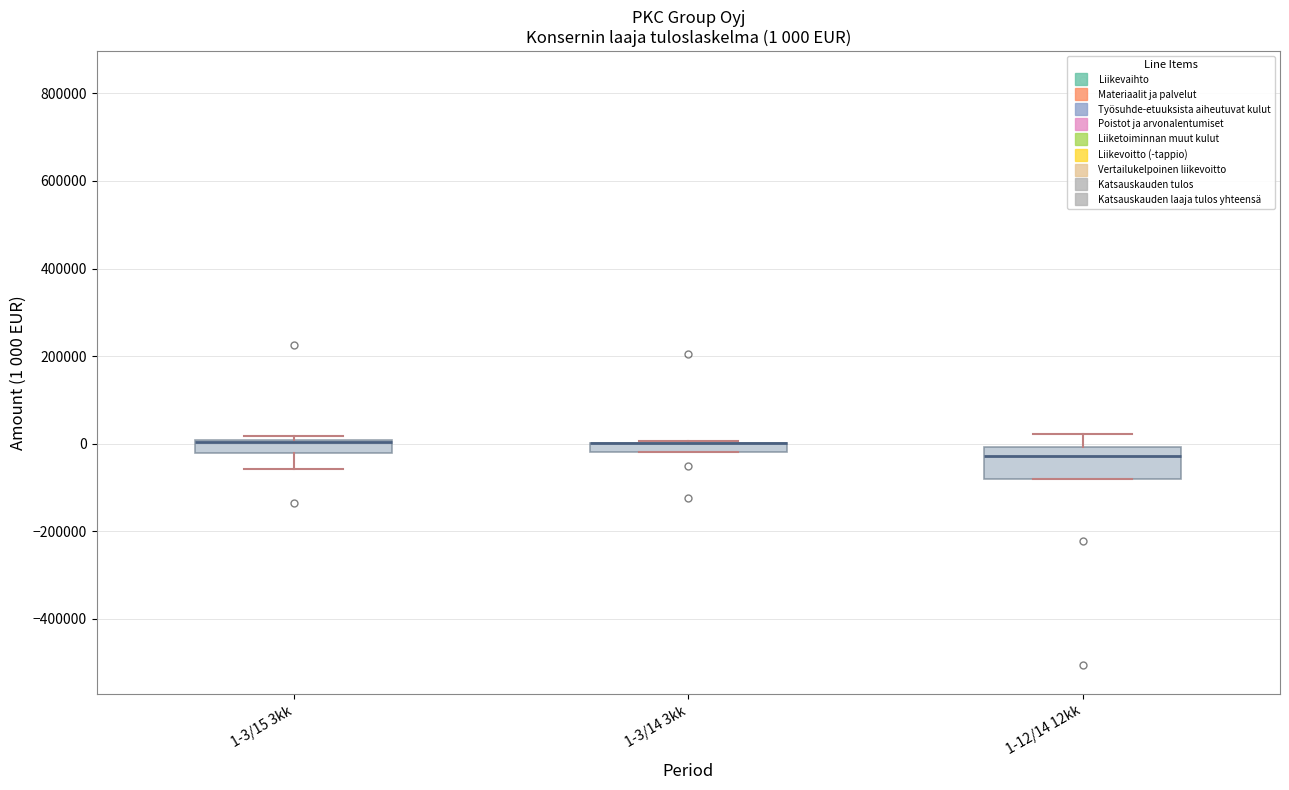

Which box is the tallest, from its lower edge to its upper edge?

1-12/14 12kk